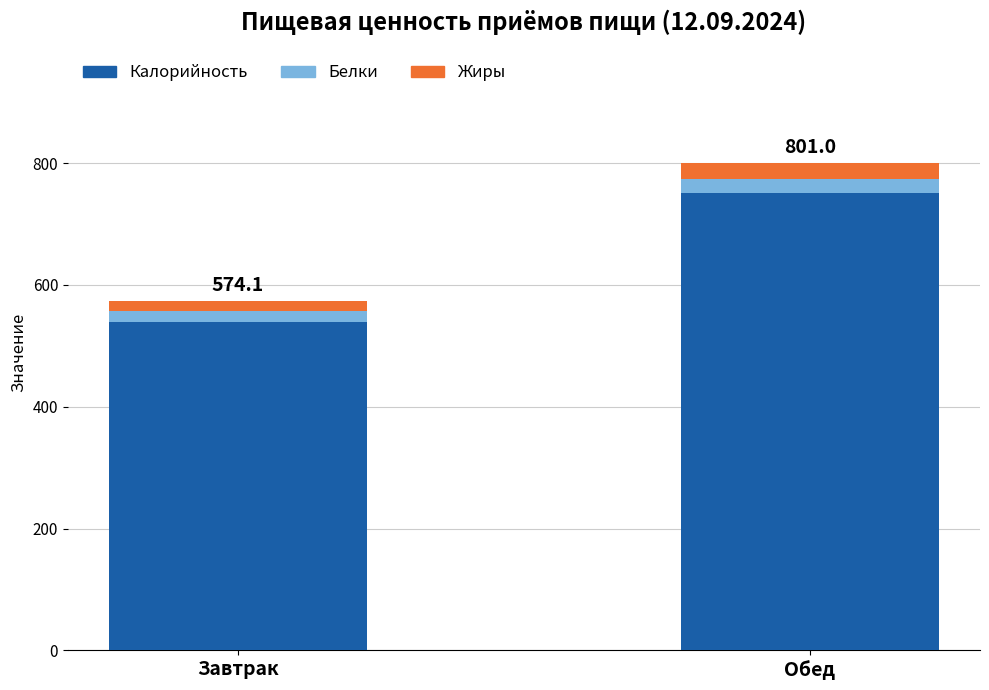

What is the highest value of the Калорийность series?

751.4